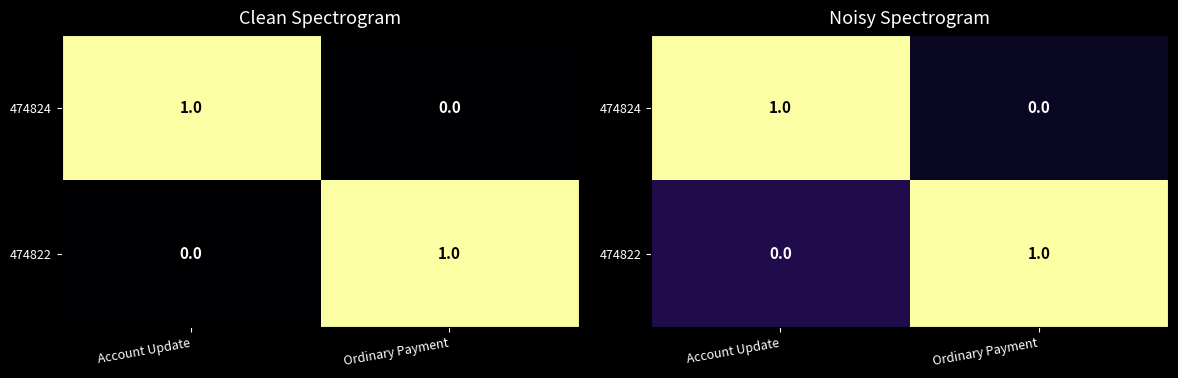

Rank the categories by 474822 value from lowest to highest.

Account Update, Ordinary Payment